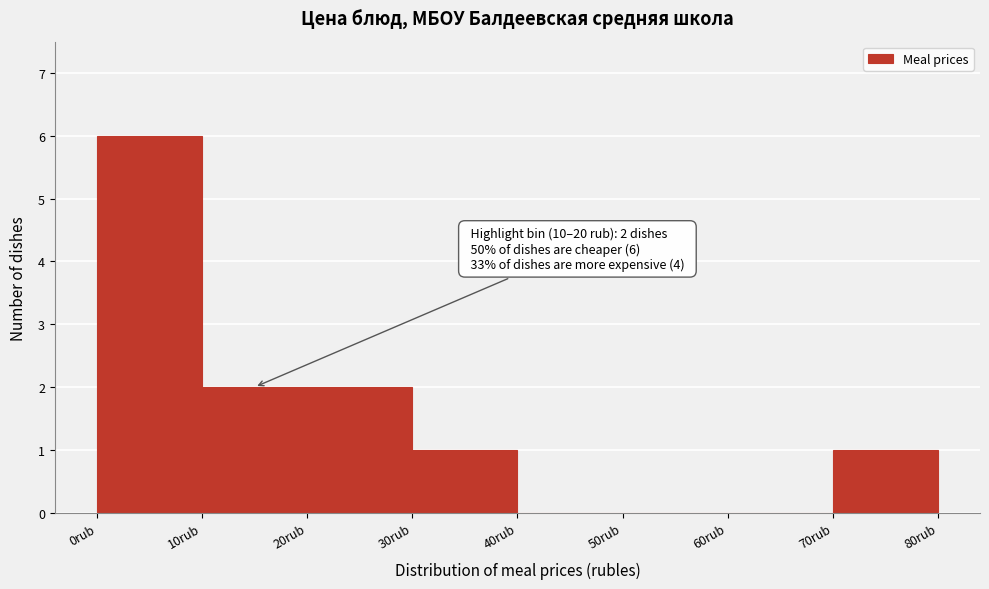

Which range on the x-axis has the tallest bar?

0 to 10